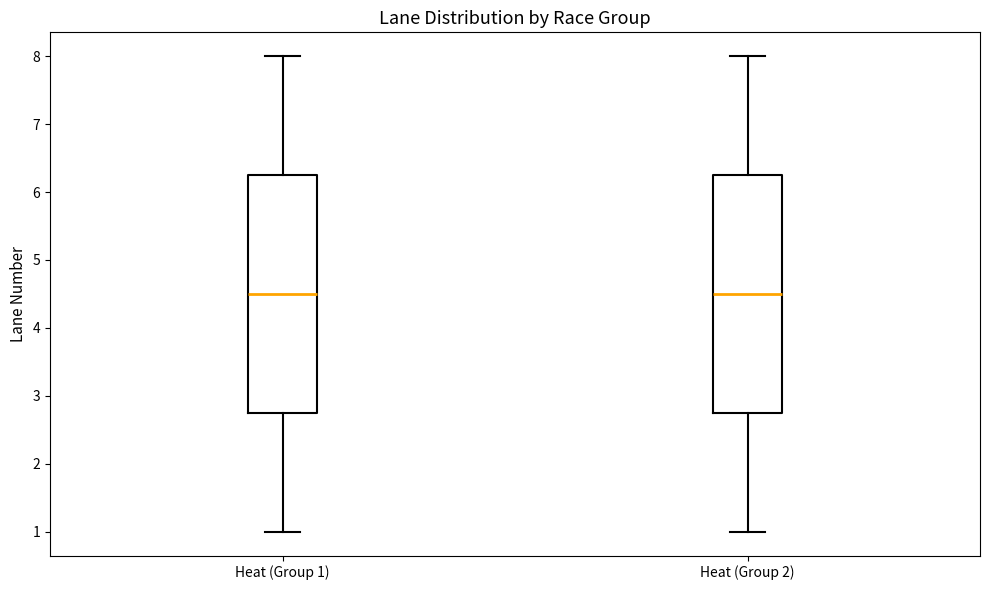

Reading left to right, read every box against the y-axis: the position of its median line, the range the box covers, and the ends of its whiskers. The values are not printed on the chart, so give them approximately, as read against the axis.

Heat (Group 1): median 4.5, box 2.8 to 6.3, whiskers 1.0 to 8.0
Heat (Group 2): median 4.5, box 2.8 to 6.3, whiskers 1.0 to 8.0